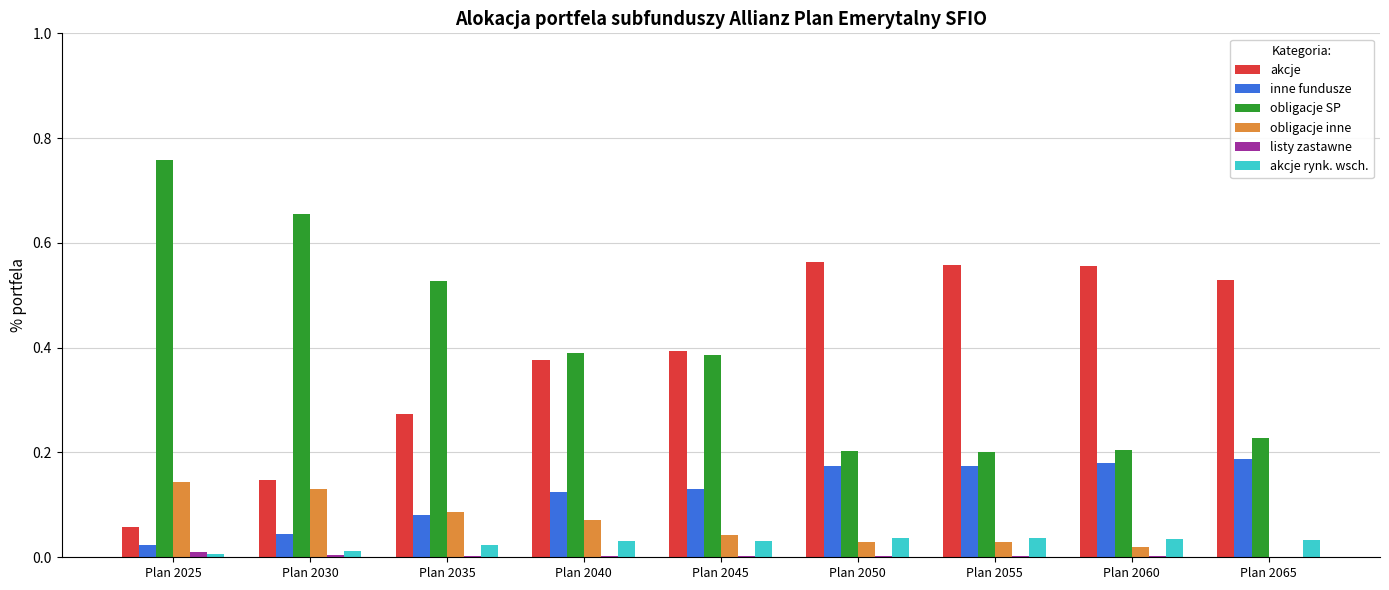

Does the chart contain stacked bars?

No